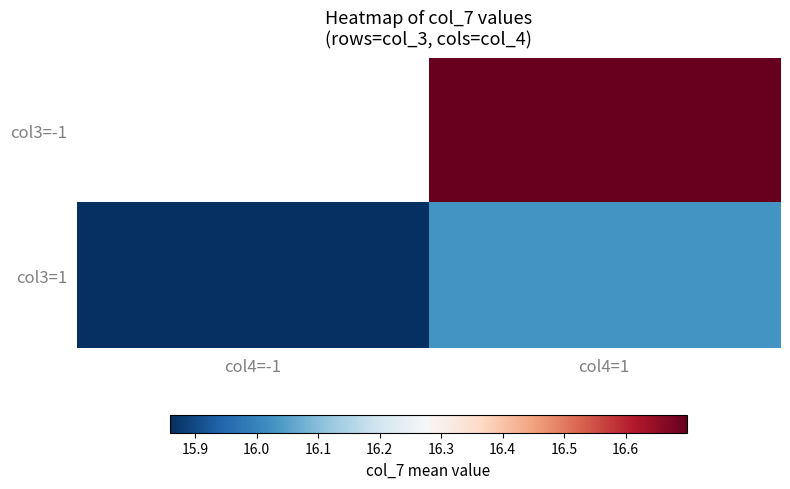

Which series has the largest total across all categories?

col3=1